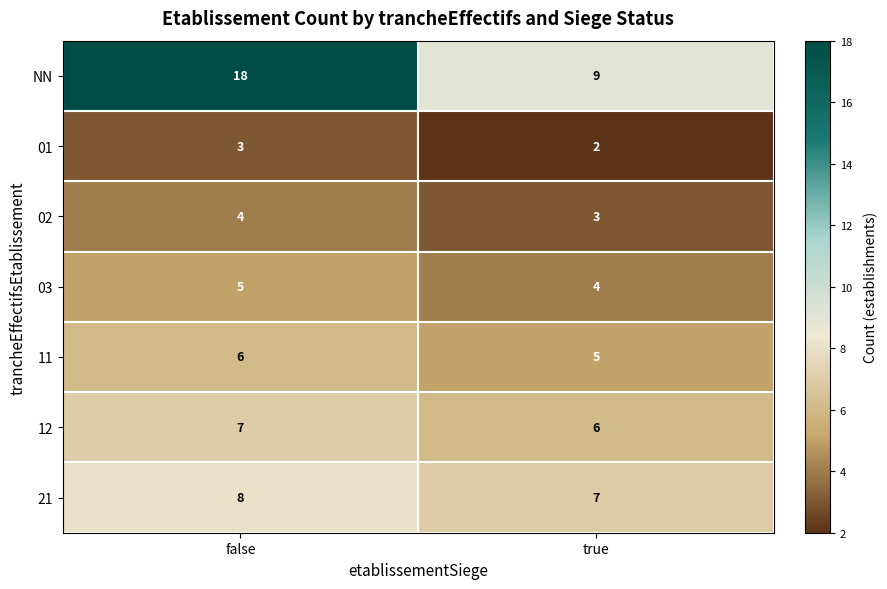

What is the sum of the 02 values at false and true?

7